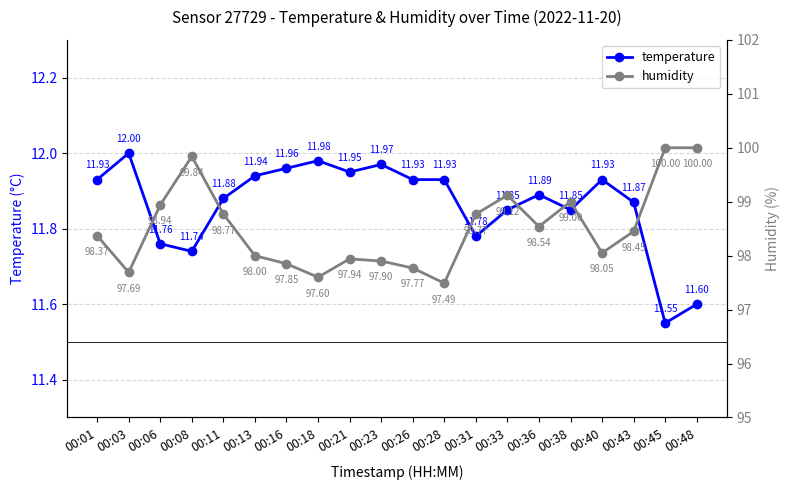

How many interior local peaks does the temperature series have?

5